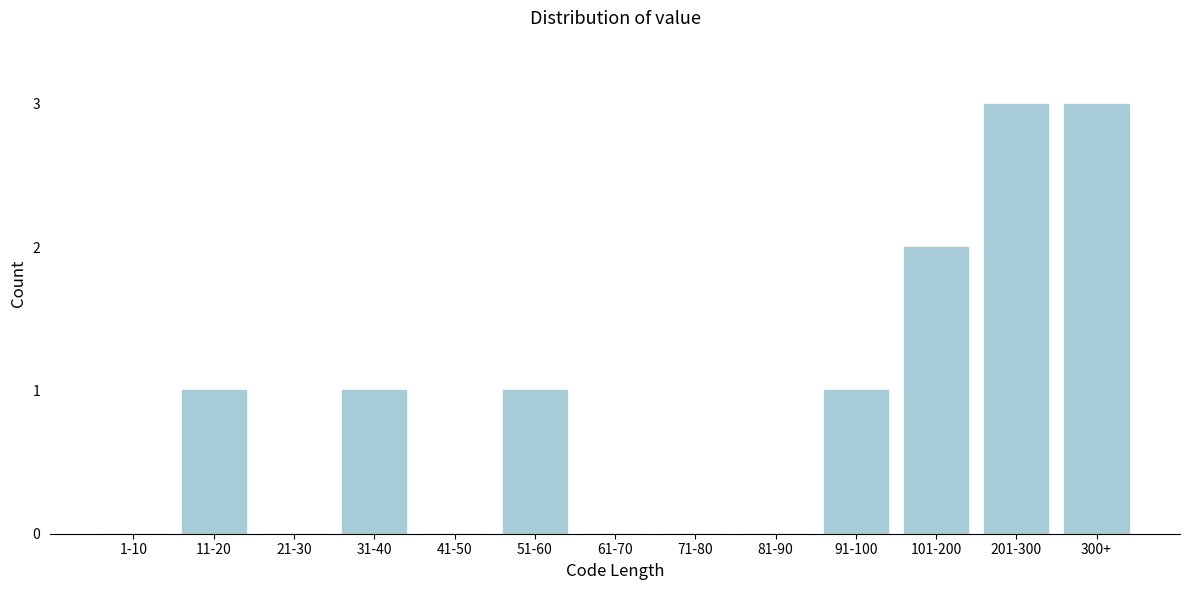

Reading right to left, what are all the values shown in this chart?

300+=3	201-300=3	101-200=2	91-100=1	81-90=0	71-80=0	61-70=0	51-60=1	41-50=0	31-40=1	21-30=0	11-20=1	1-10=0